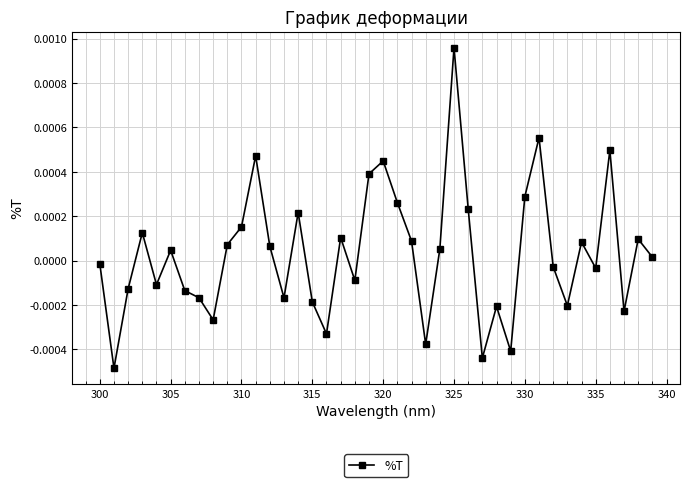

True or false: the data has more than 2 interior local peaks.

True